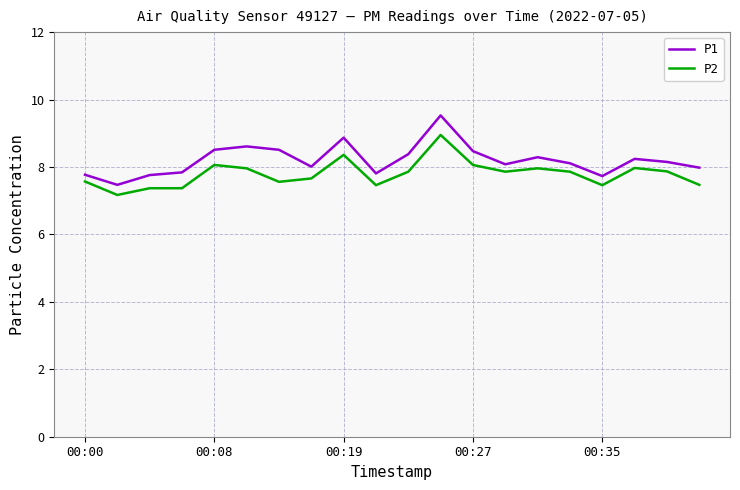

What is the greatest value displayed?

9.5